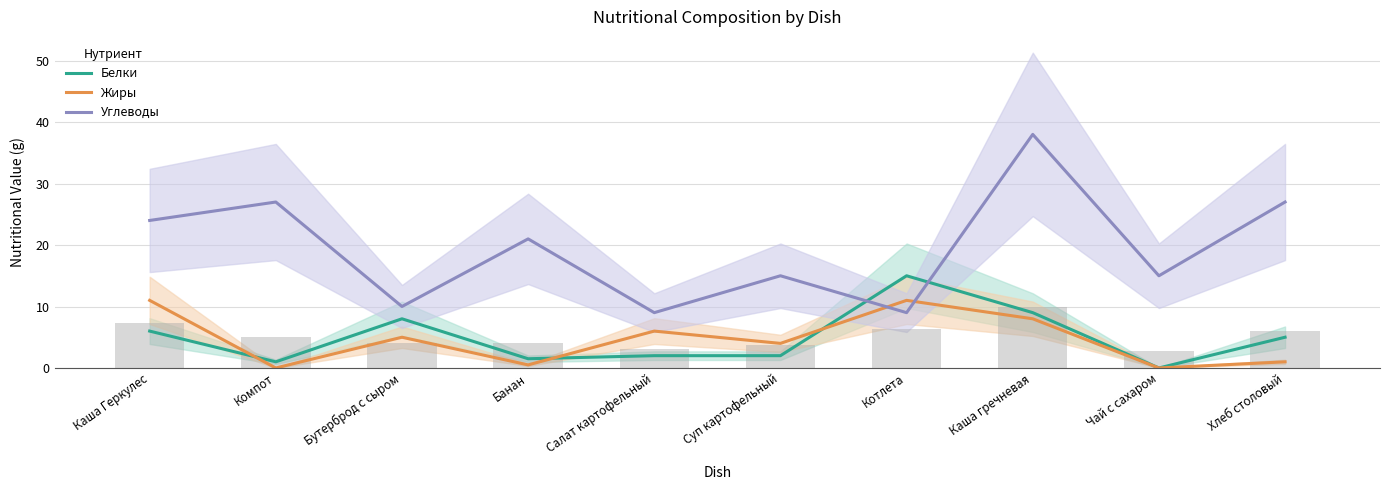

What are all the series names shown in the legend?

Белки, Жиры, Углеводы